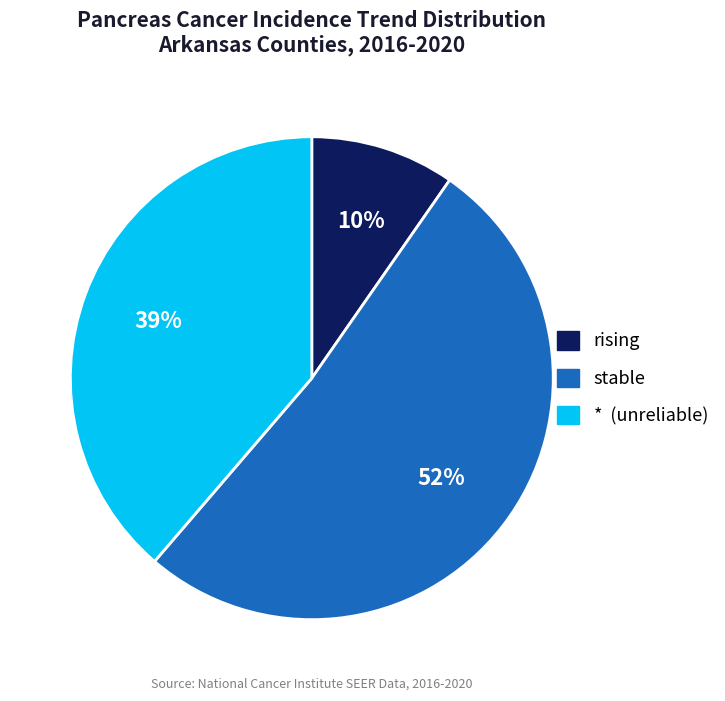

Combined, do rising and * account for over 50%?

No